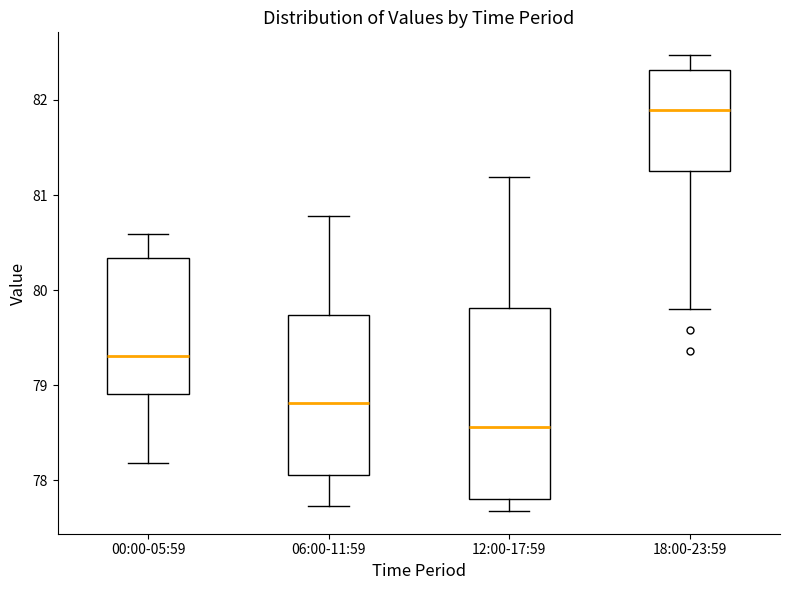

Which box is the tallest, from its lower edge to its upper edge?

12:00-17:59